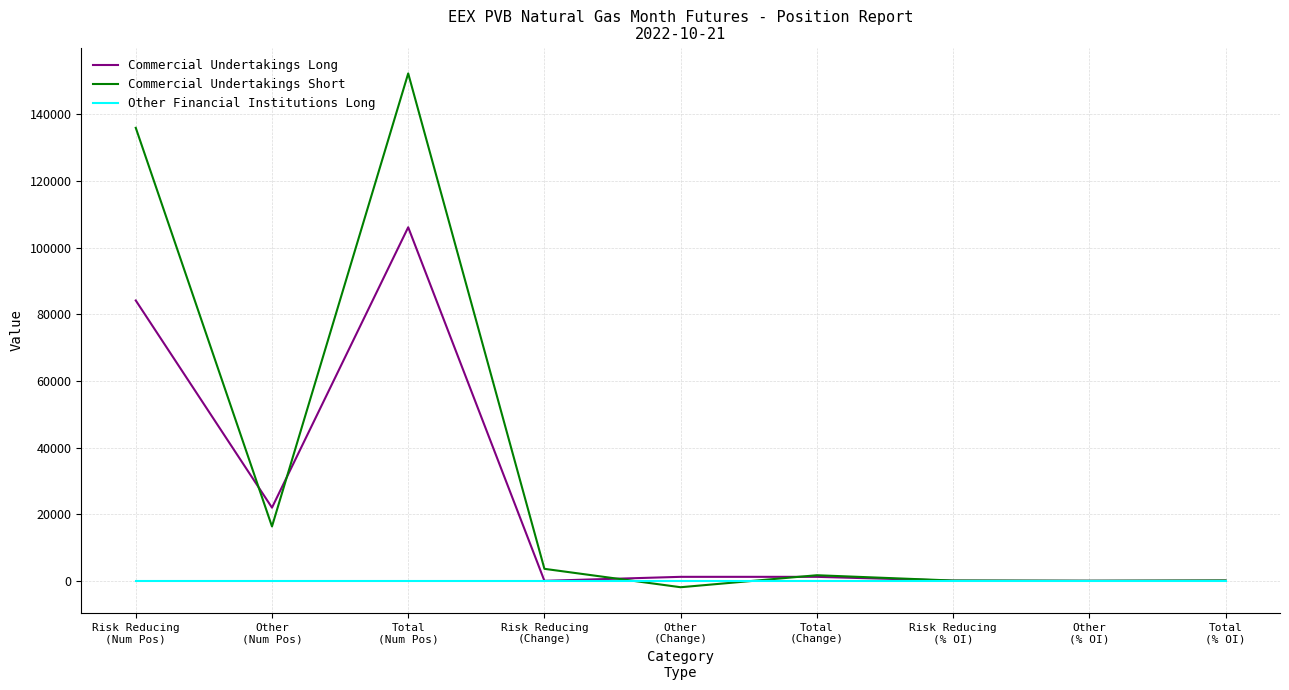

Between Risk Reducing
(Num Pos) and Other
(Change), which series saw the biggest shift?

Commercial Undertakings Short